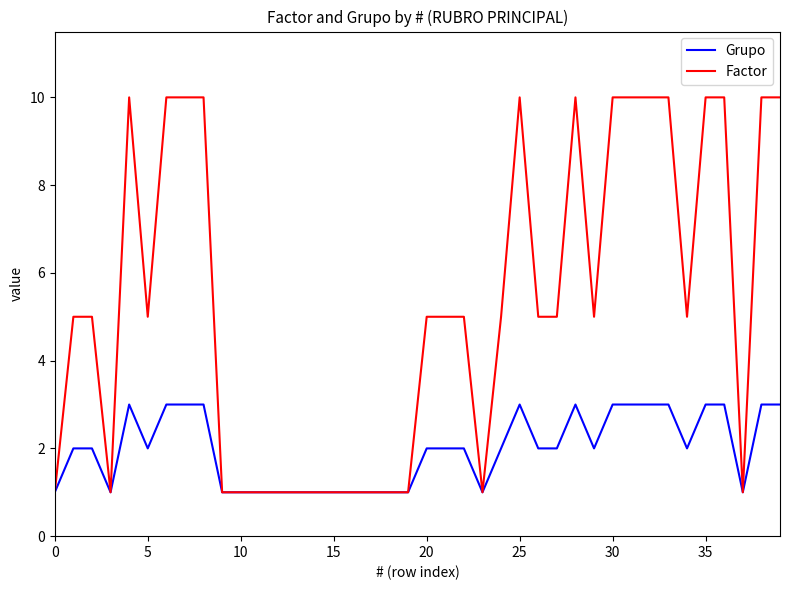

Which series has the largest range (max minus min)?

Factor